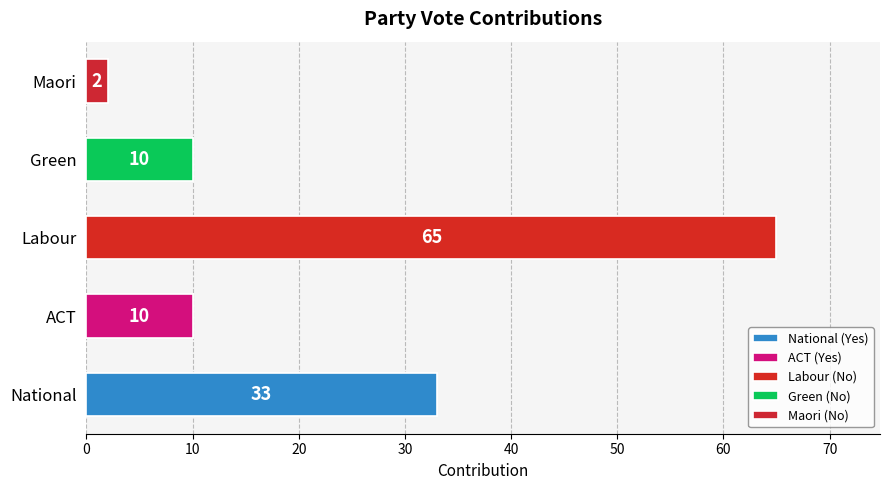

Reading left to right, transcribe all the data shown in this chart.

Yes: 33	10	0	0	0
No: 0	0	65	10	2